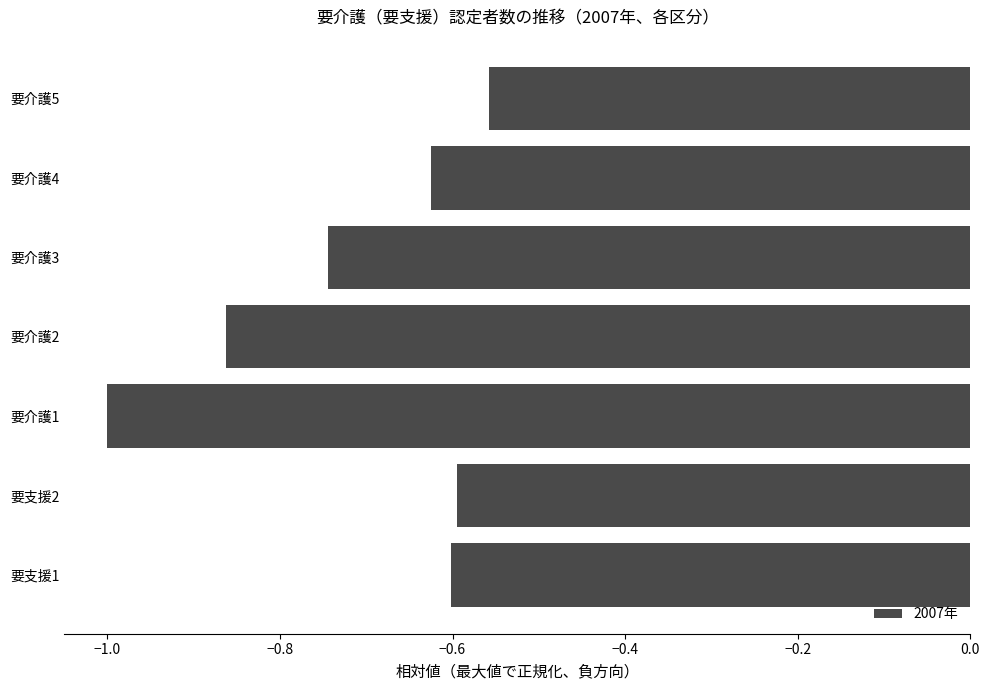

The value at 要支援1 is -0.2. True or false?

False